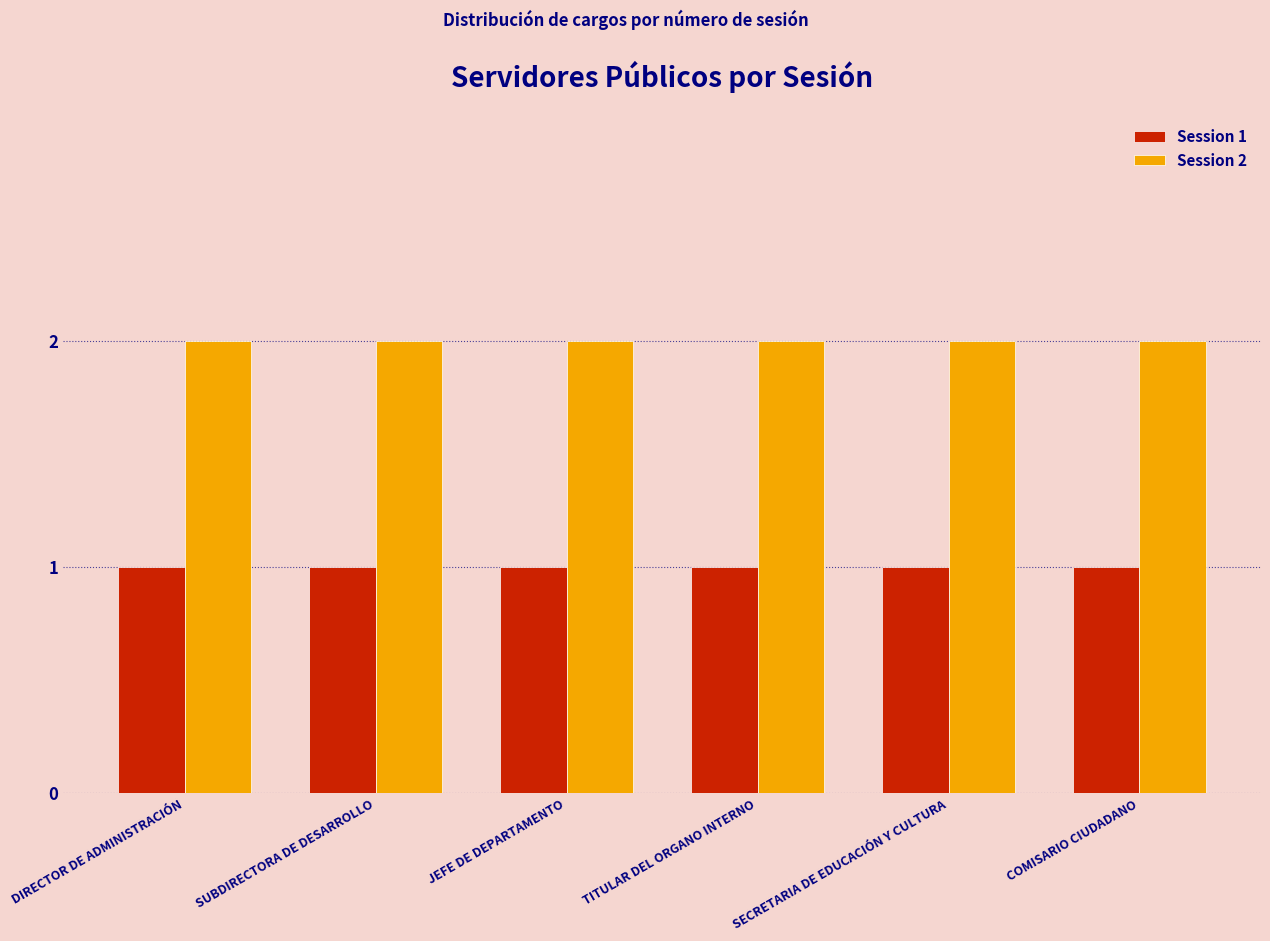

What is the difference between the highest and lowest values at SUBDIRECTORA DE DESARROLLO?

1